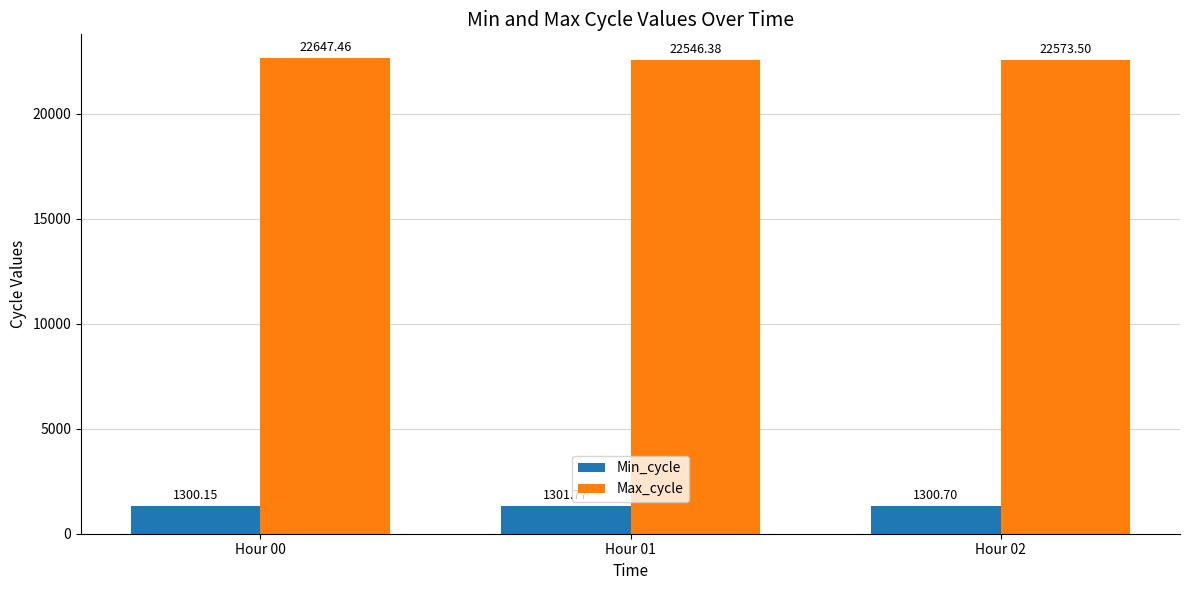

Reading left to right, list all the values displayed in this chart.

Min_cycle: 1300.2	1301.8	1300.7
Max_cycle: 22647.5	22546.4	22573.5